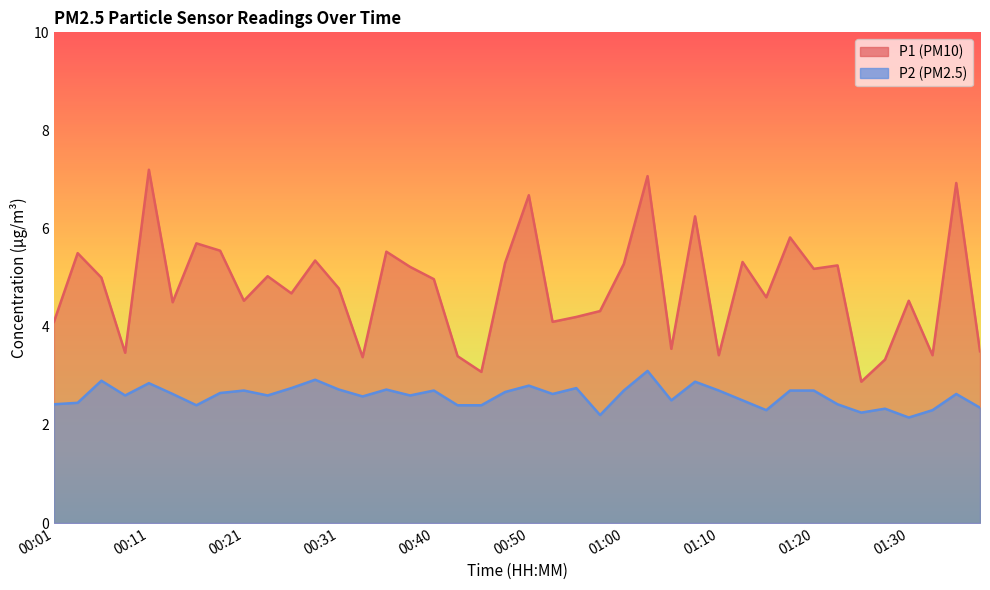

Rank the series by their maximum value, from lowest to highest.

P2, P1